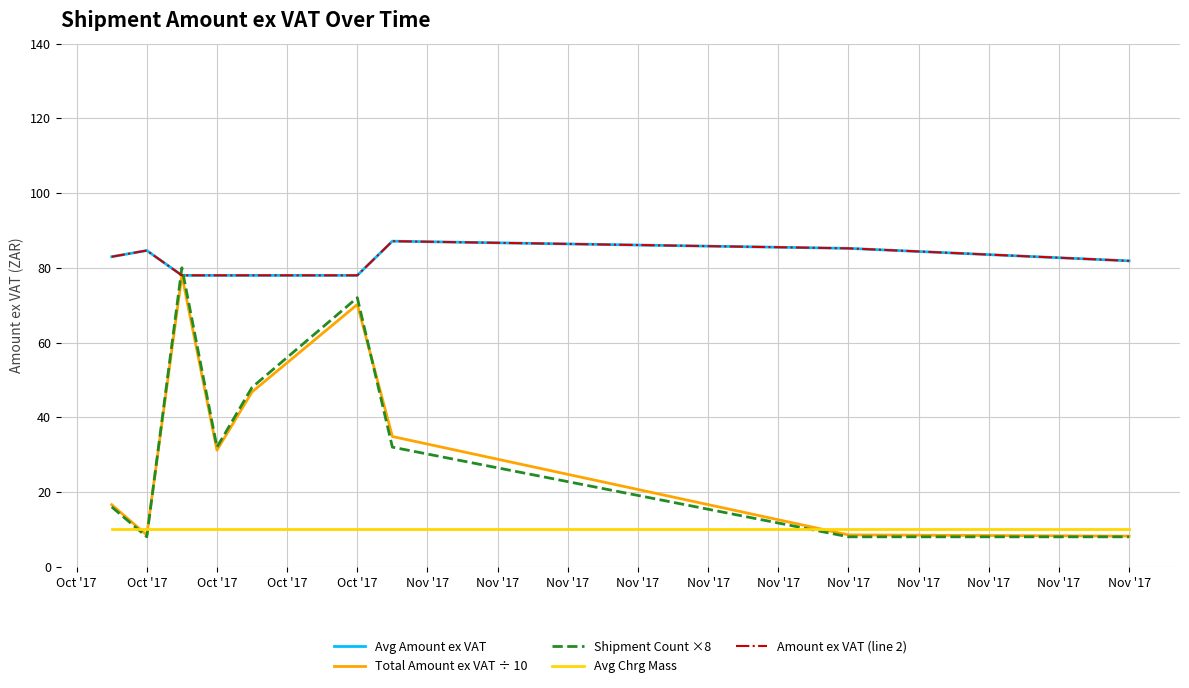

List the labels in order of Avg Amount ex VAT value, smallest first.

Oct '17, Oct '17, Oct '17, Nov '17, Nov '17, Oct '17, Oct '17, Nov '17, Nov '17